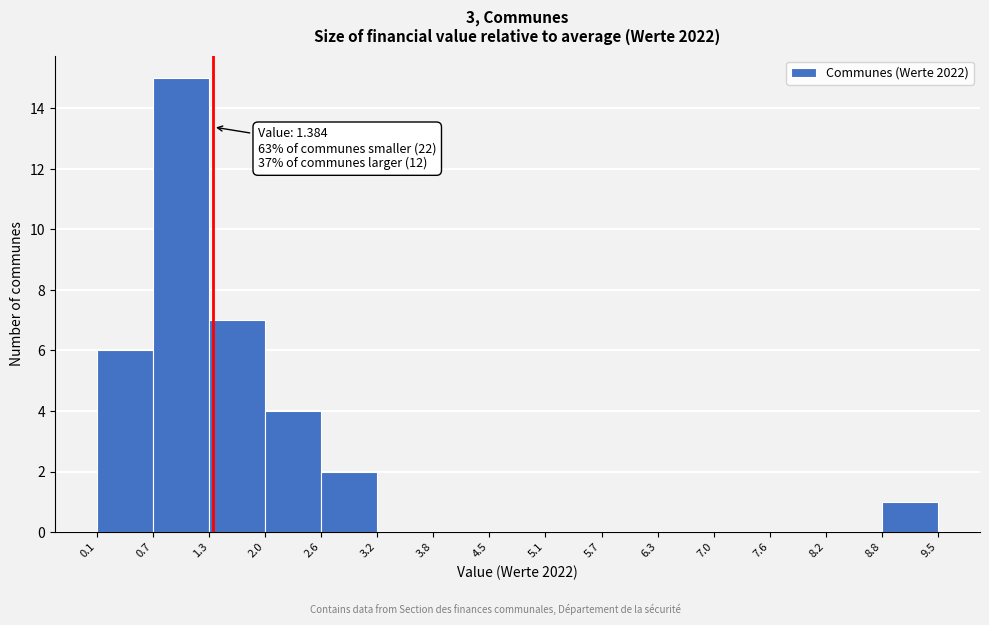

Which range on the x-axis has the tallest bar?

0.7 to 1.3